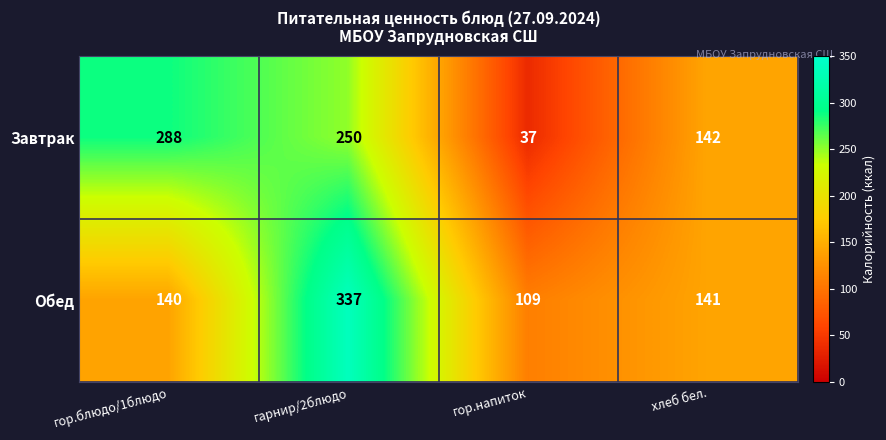

Which series has the largest total across all categories?

Обед